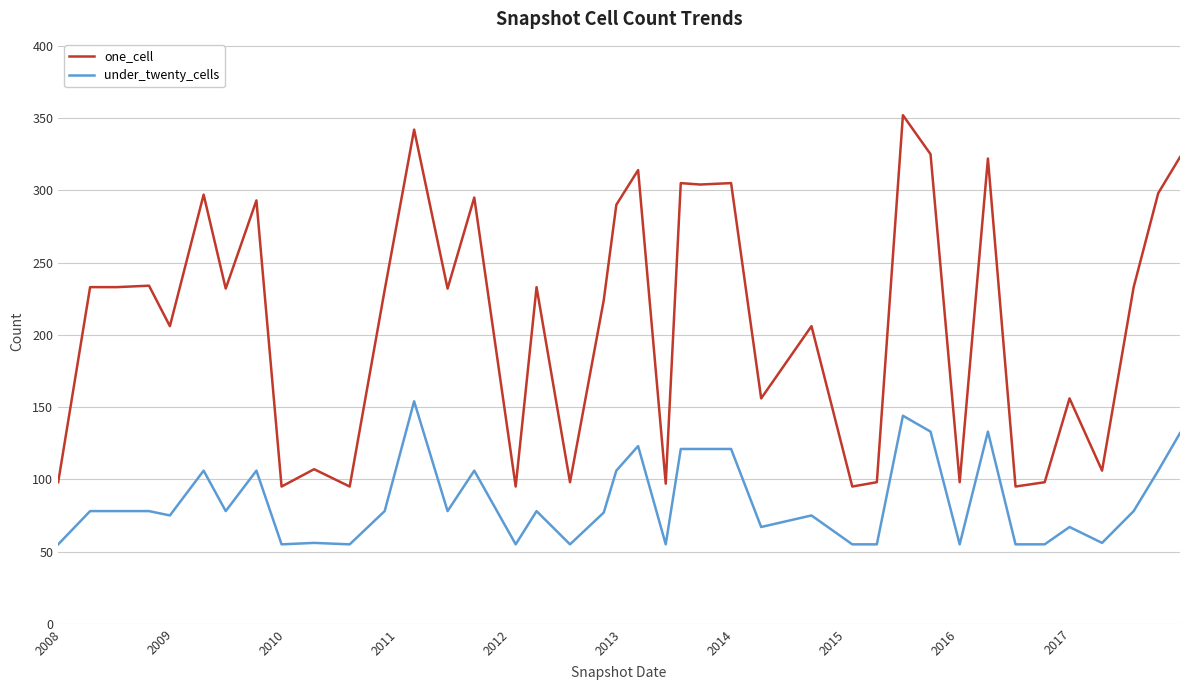

Which series has the largest range (max minus min)?

one_cell